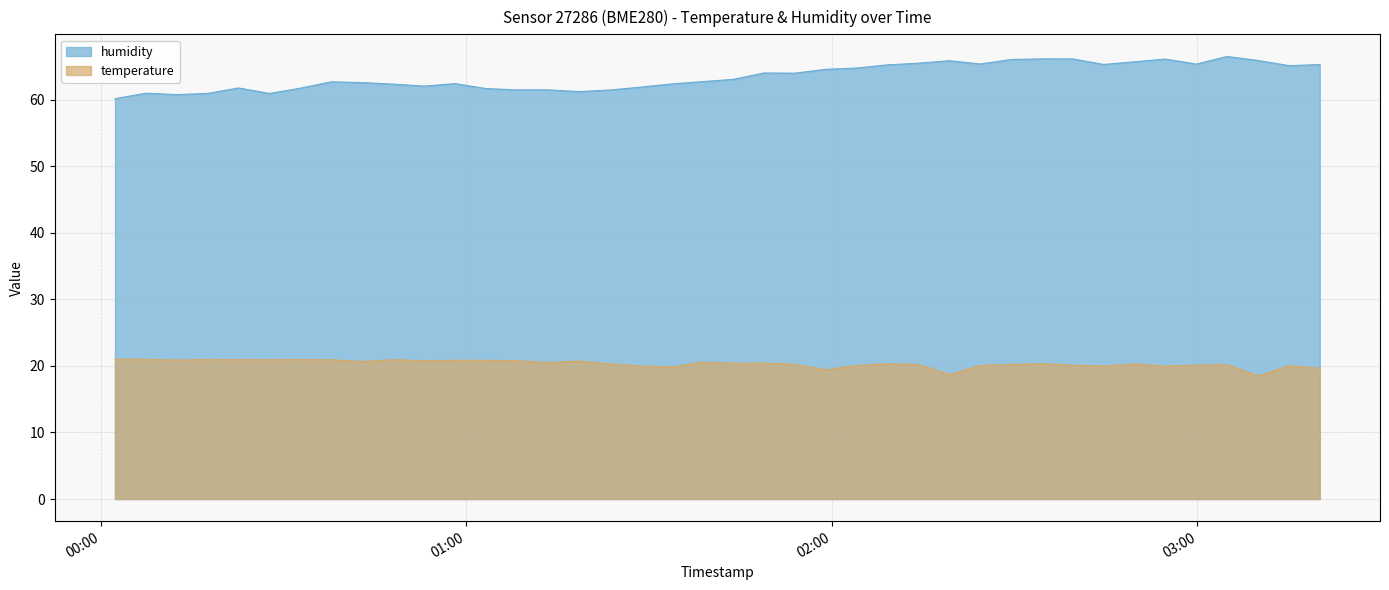

How many values in the temperature series exceed 20?

32